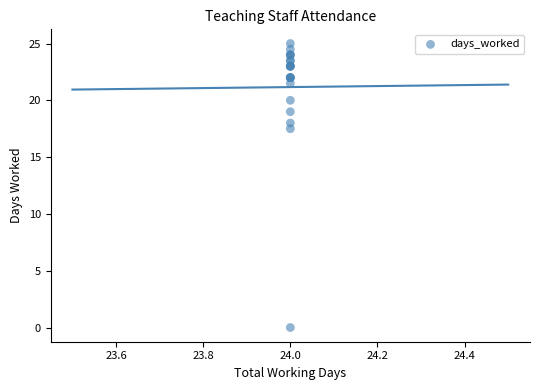

What Y value in the scatter plot is closest to 12?

17.5